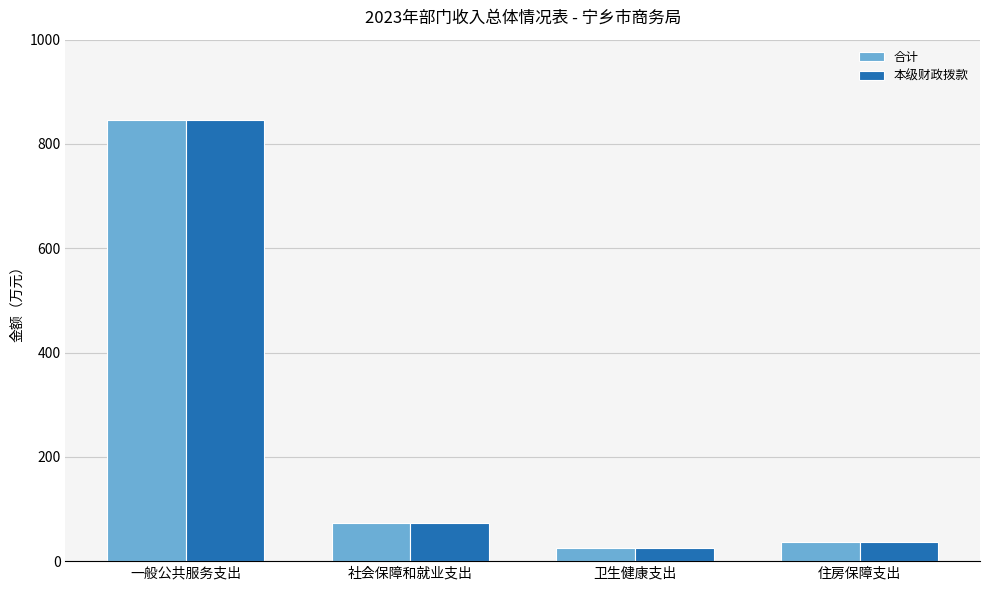

What is the lowest value of the 本级财政拨款 series?

26.0